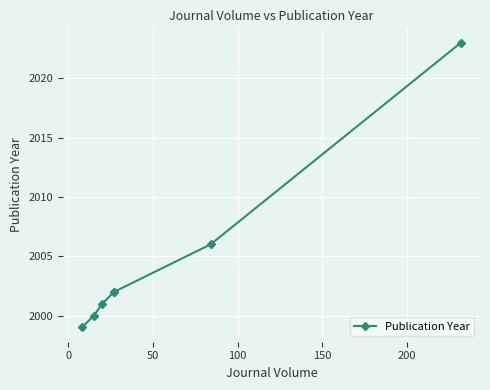

The value at 50 is 3539. True or false?

False